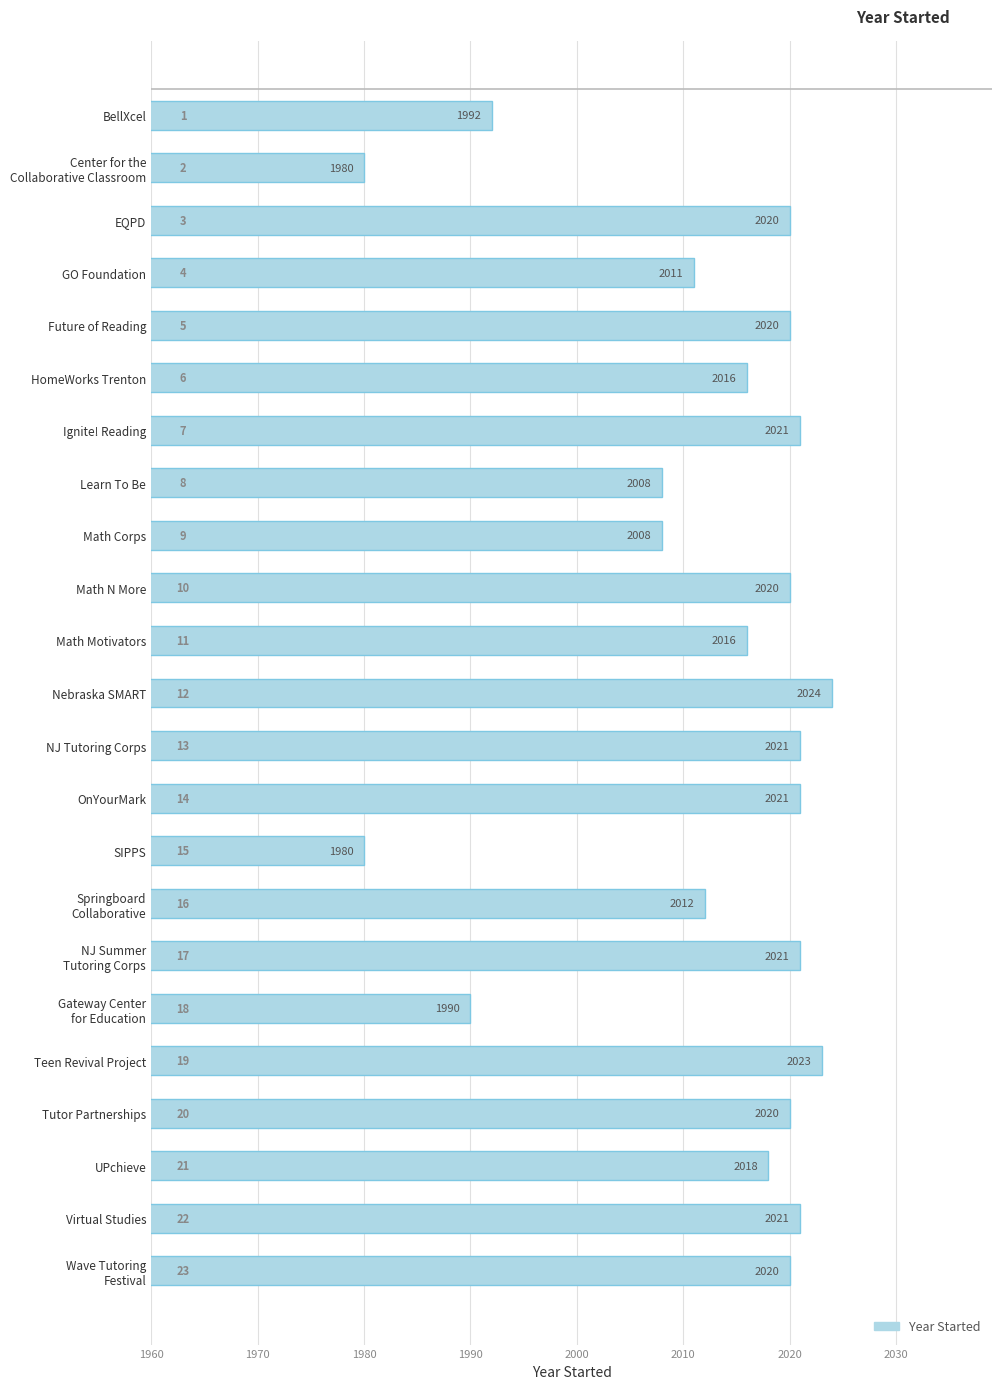

Reading bottom to top, extract all data points from this chart.

2020	2021	2018	2020	2023	1990	2021	2012	1980	2021	2021	2024	2016	2020	2008	2008	2021	2016	2020	2011	2020	1980	1992